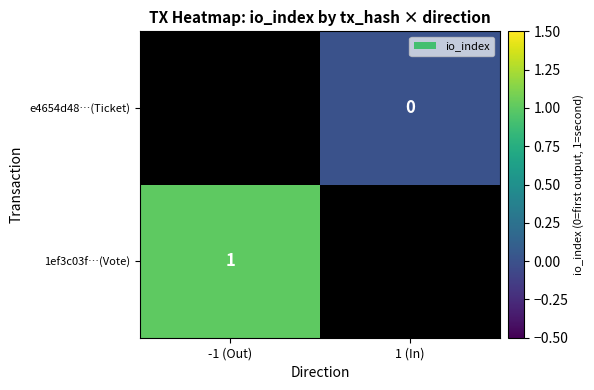

The 1ef3c03f…(Vote) series shows 1.6 at -1 (Out). True or false?

False